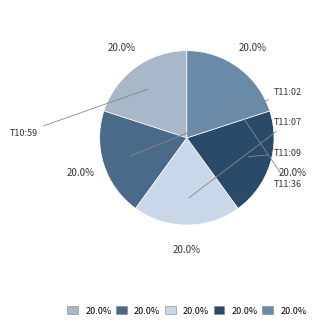

Rank the categories by value from lowest to highest.

2022-11-08T11:36:54.587Z, 2022-11-08T11:09:35.072Z, 2022-11-08T11:07:35.377Z, 2022-11-08T11:02:35.996Z, 2022-11-08T10:59:36.301Z